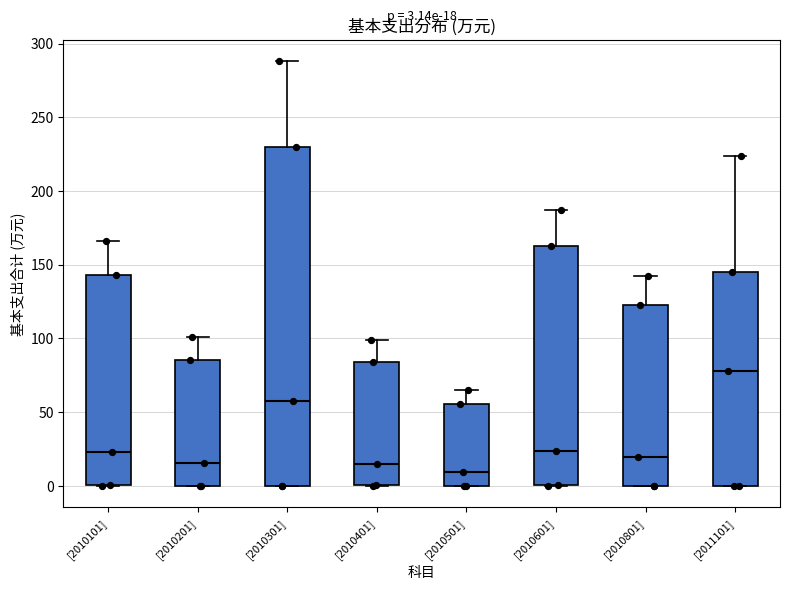

Comparing the boxes themselves (not the whiskers), which one is the tallest?

[2010301]